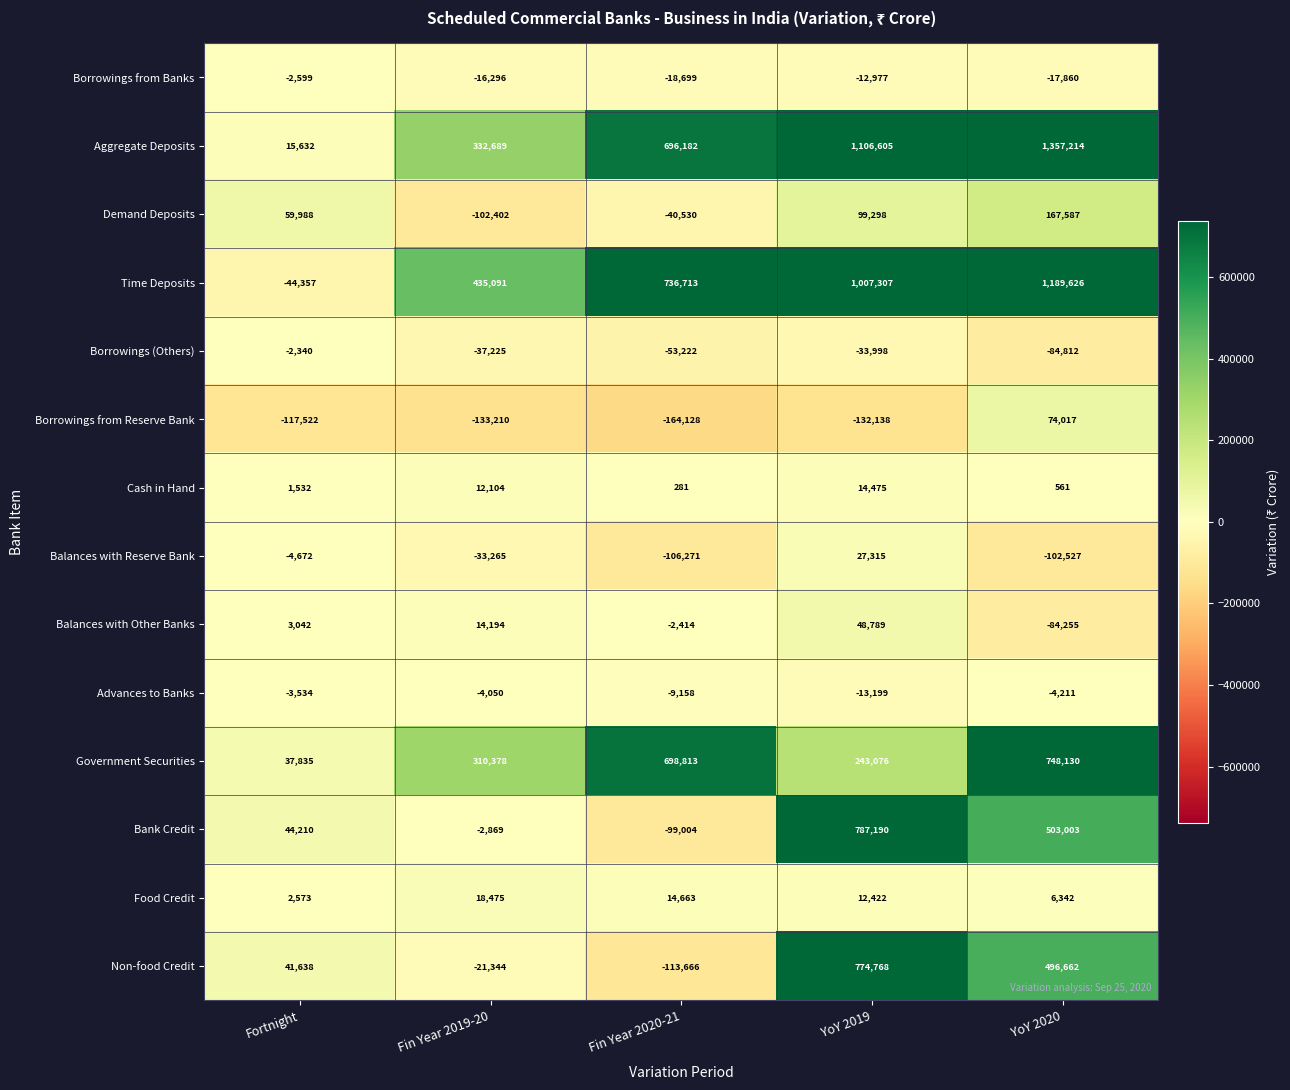

The Borrowings from Banks series shows -4530 at Fin Year 2019-20. True or false?

False